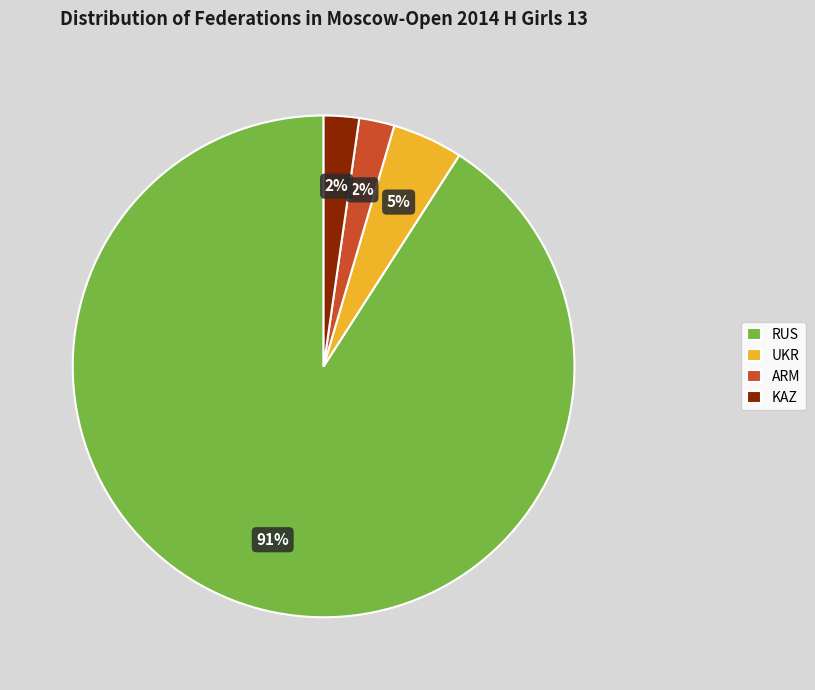

Between RUS and KAZ, which is larger?

RUS